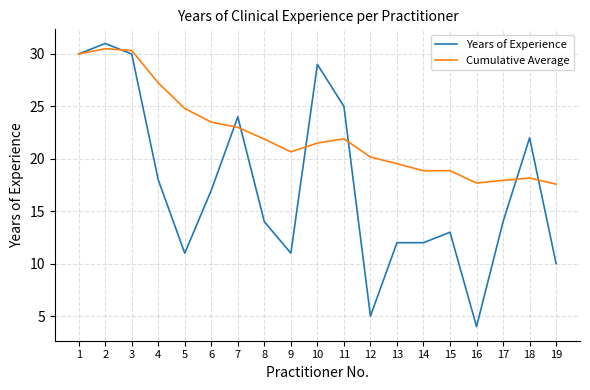

Where does the Years of Experience series first go above 14?

1